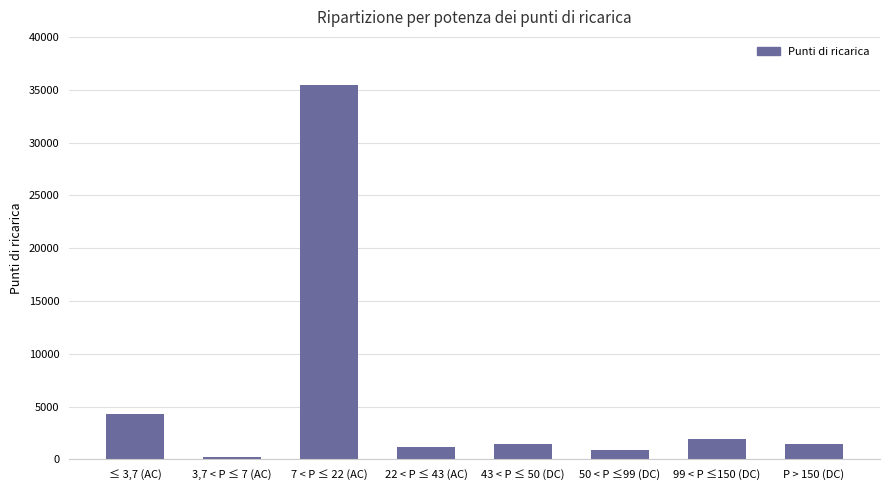

What is the greatest value displayed?

35481